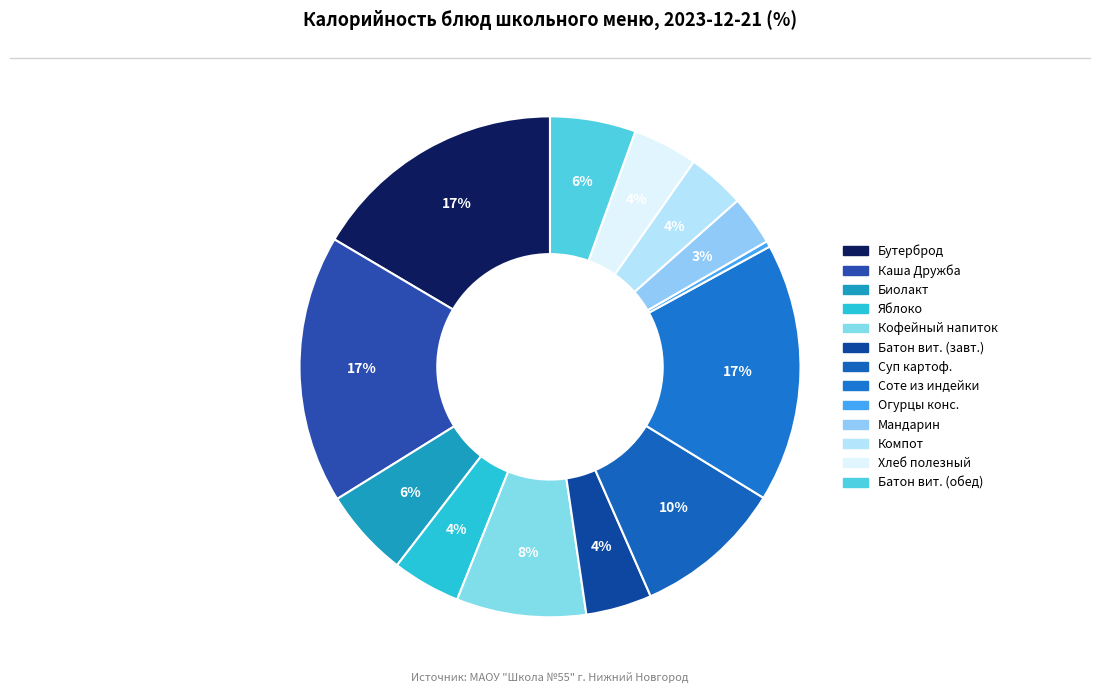

To the nearest percent, what is the difference between the largest and smallest slice percentages?

17%